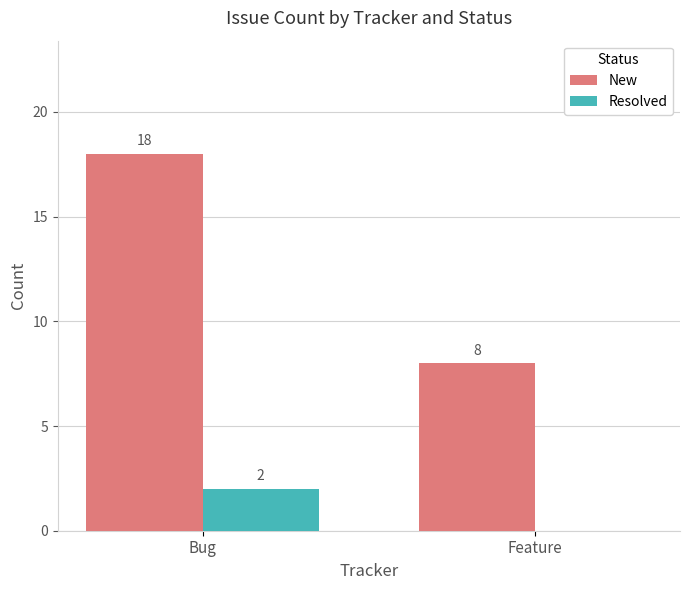

Which series changed the most between Bug and Feature?

New